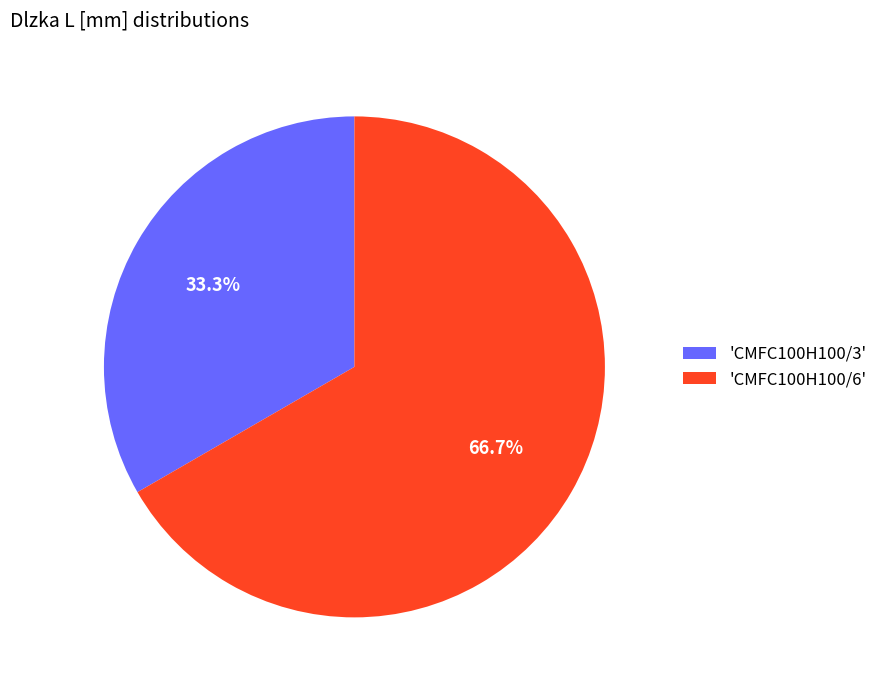

Does 'CMFC100H100/3' account for over 50% of the chart?

No